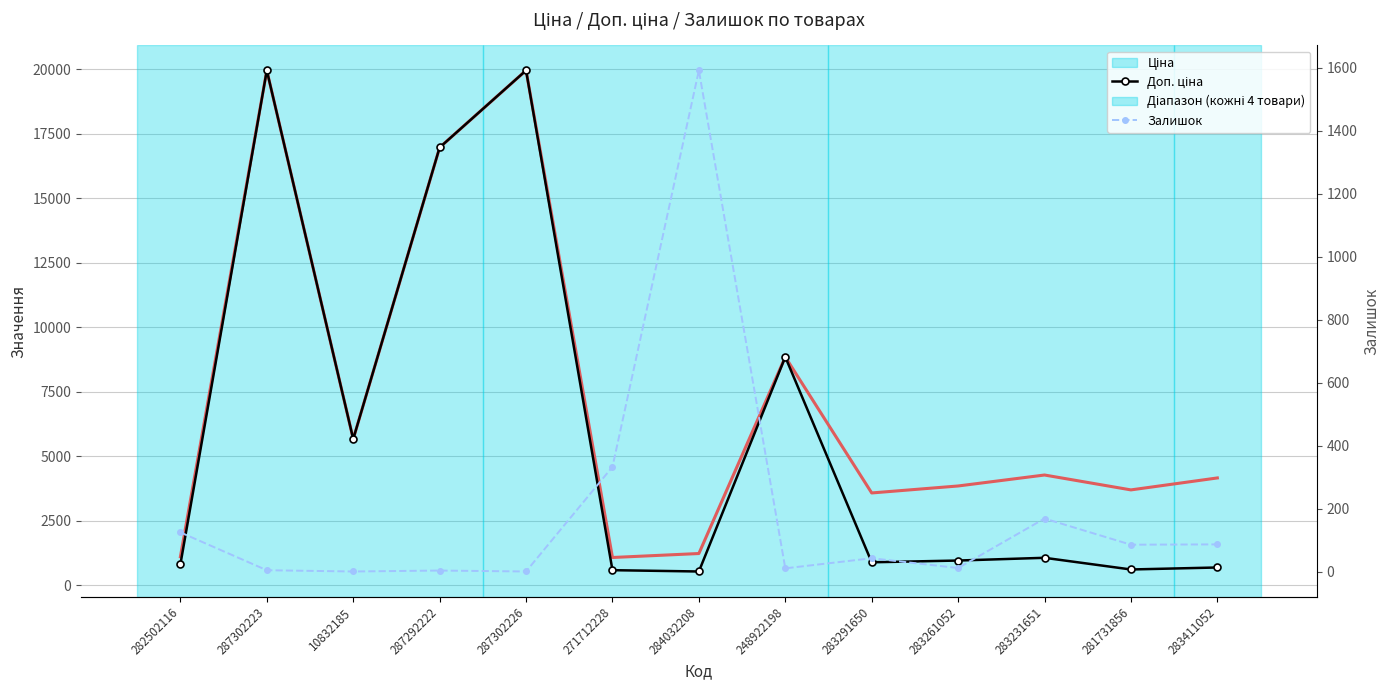

Reading left to right, transcribe all the data shown in this chart.

Ціна: 282502116=818.5	287302223=19964.2	10832185=5673.8	287292222=16976.3	287302226=19964.2	271712228=589.9	284032208=539.0	248922198=8856.7	283291650=895.9	283261052=963.5	283231651=1069.8	281731856=617.0	283411052=694.3
Доп. ціна: 282502116=1109.2	287302223=19964.2	10832185=5673.8	287292222=16976.3	287302226=19964.2	271712228=1081.7	284032208=1235.4	248922198=8856.7	283291650=3583.6	283261052=3854.0	283231651=4279.1	281731856=3701.9	283411052=4165.6
Залишок: 282502116=125.0	287302223=5.0	10832185=1.0	287292222=4.0	287302226=1.0	271712228=333.0	284032208=1591.0	248922198=11.0	283291650=43.0	283261052=12.0	283231651=169.0	281731856=86.0	283411052=87.0